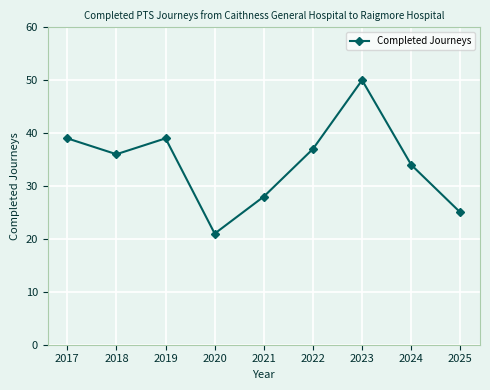

What value does the data have at 2021, to the nearest 10?

30